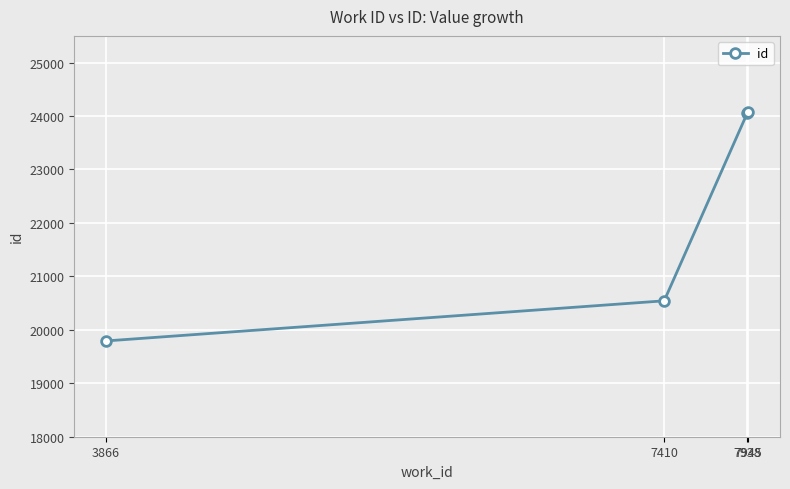

What is the change in value from 3866 to 7938?

+4268